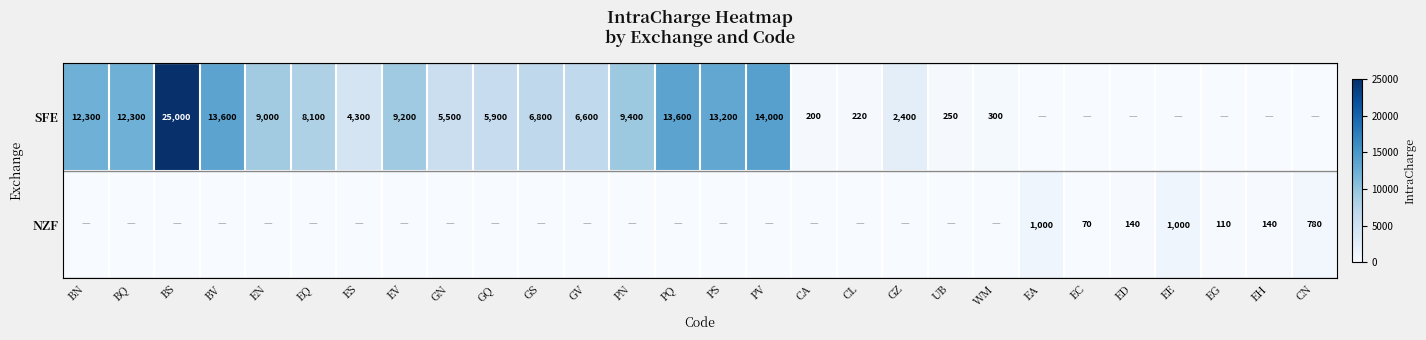

The SFE series shows 123 at CA. True or false?

False